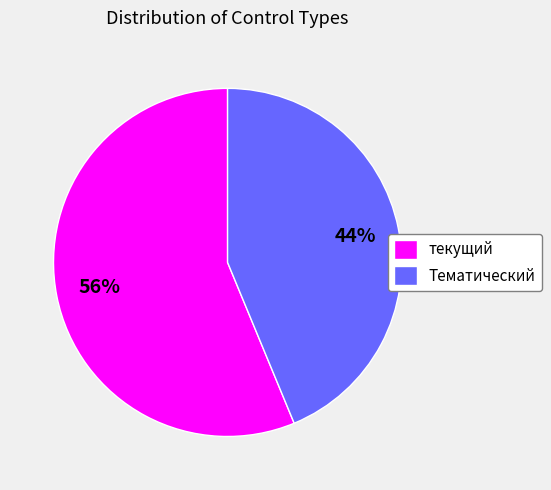

What is the smallest slice in the pie chart?

Тематический